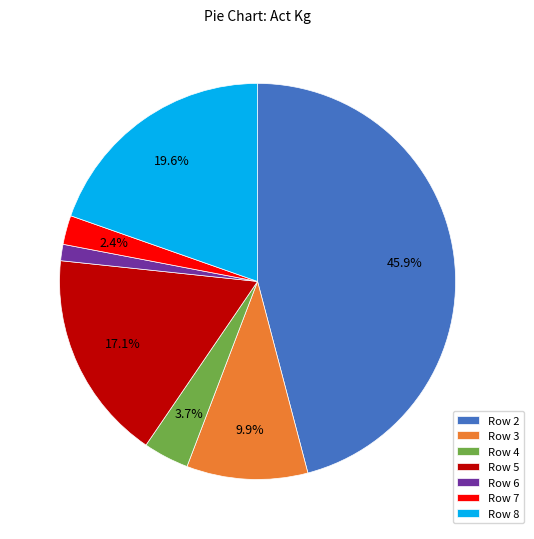

Does any single category account for the majority?

No